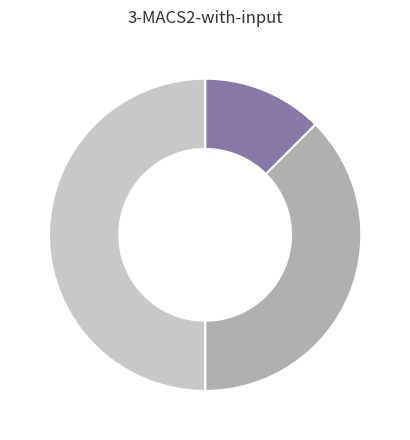

How many segments does this pie chart have?

3